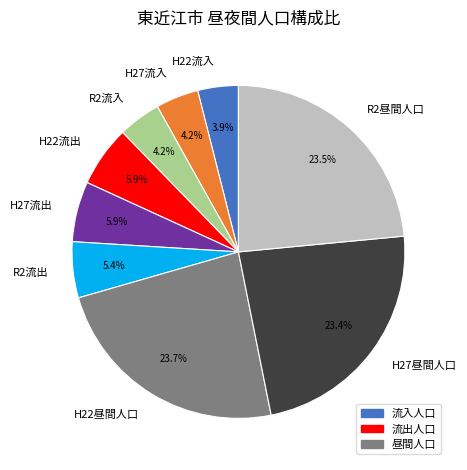

Is the sum of H22流出 and H27流出 greater than half?

No